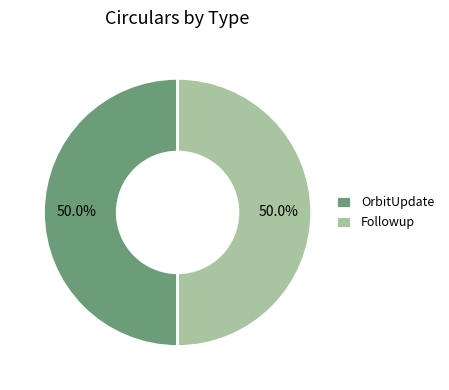

What percentage do OrbitUpdate and Followup together represent?

100.0%